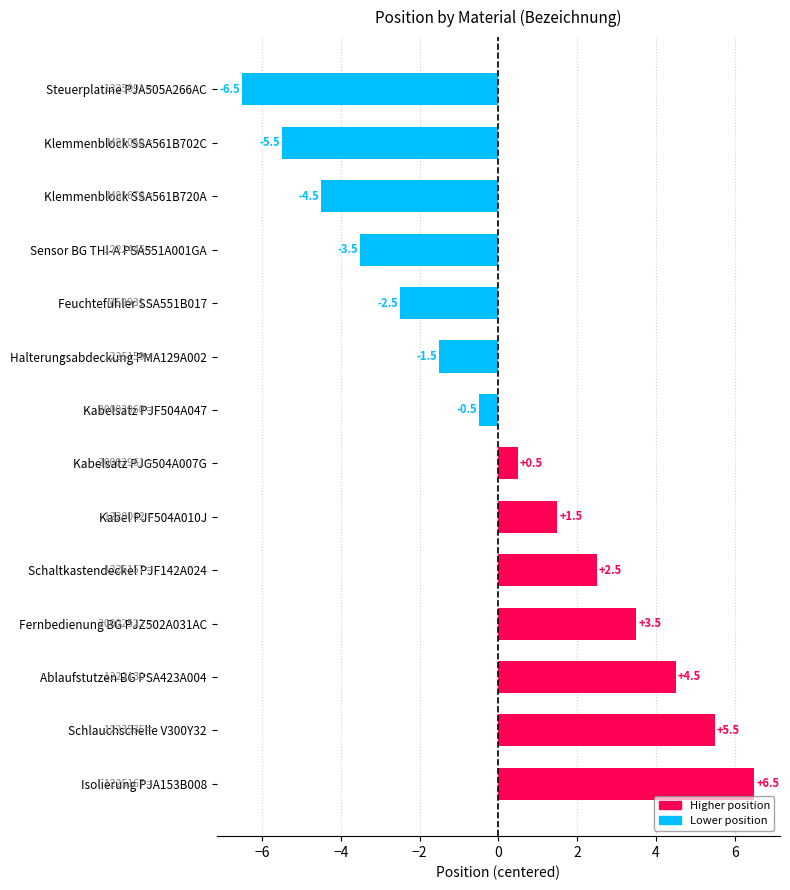

Which has a higher value, Ablaufstutzen BG PSA423A004 or Kabel PJF504A010J?

Ablaufstutzen BG PSA423A004